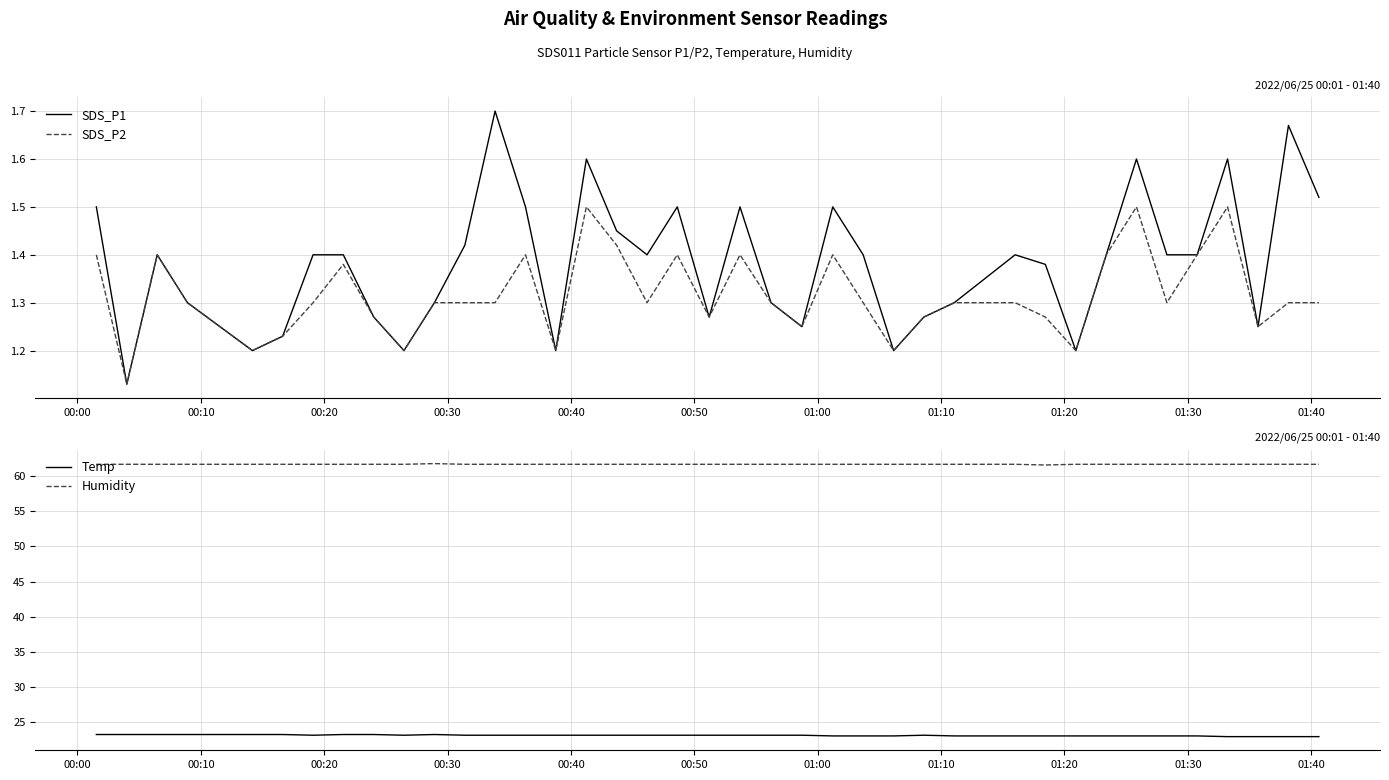

True or false: Temp and Humidity cross at least once.

False